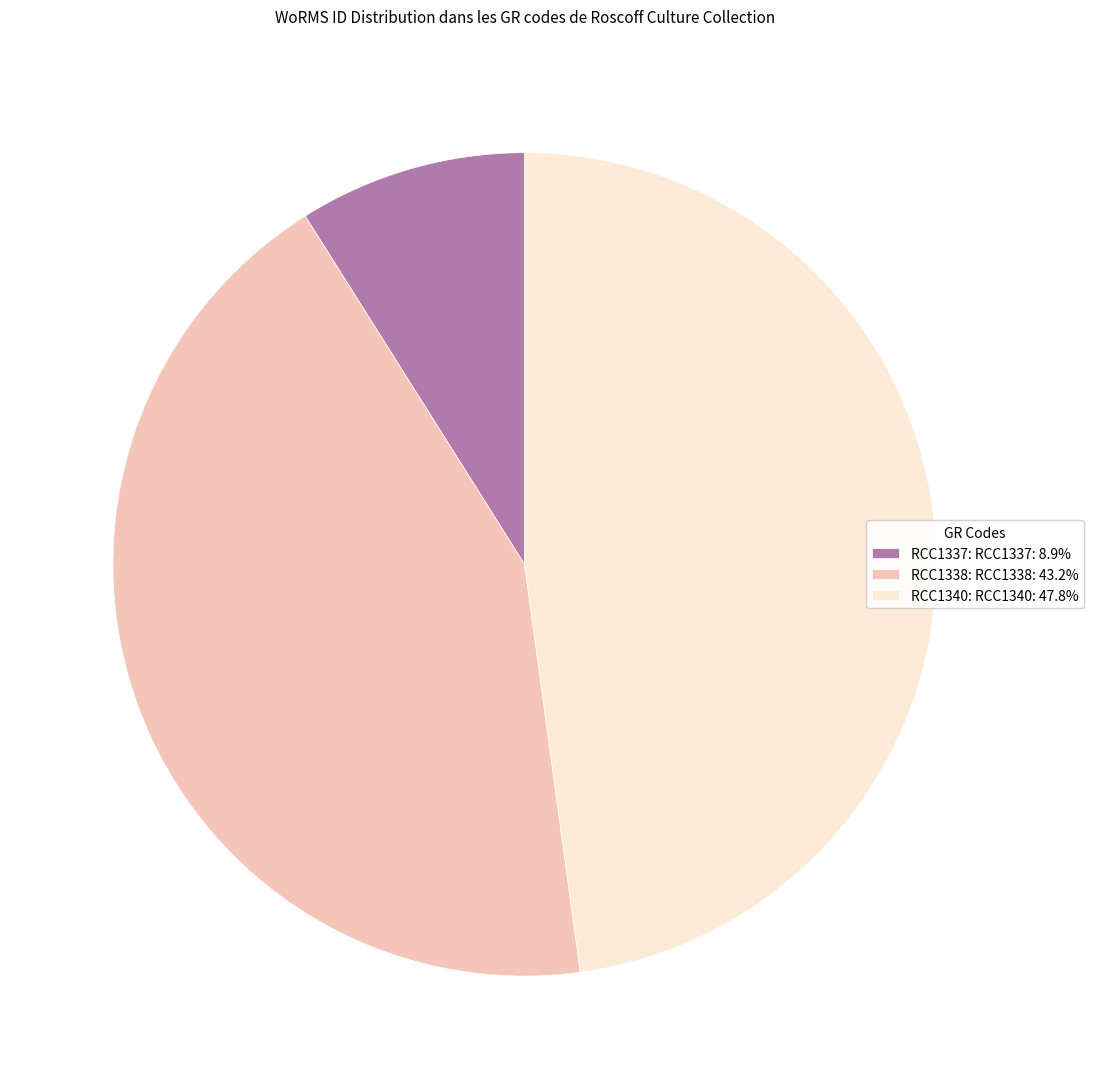

Do RCC1338: RCC1338: 43.2% and RCC1337: RCC1337: 8.9% together represent more than half of the pie?

Yes